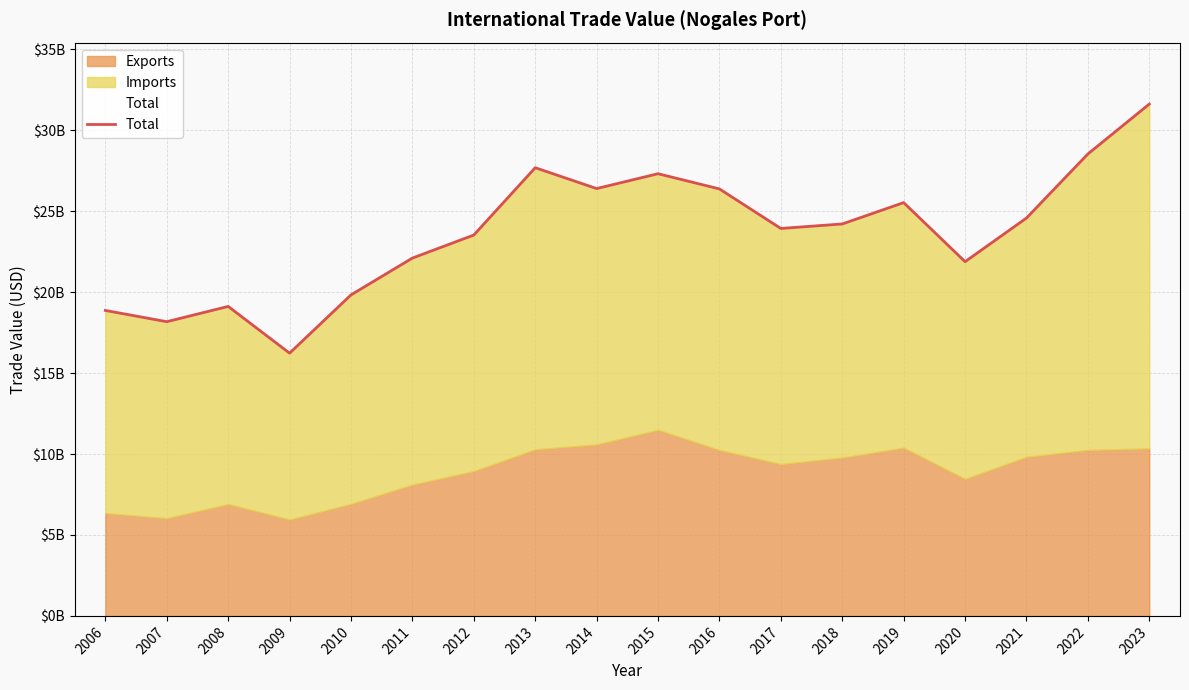

What is the value of the 5th point from the left?

19830783932.2